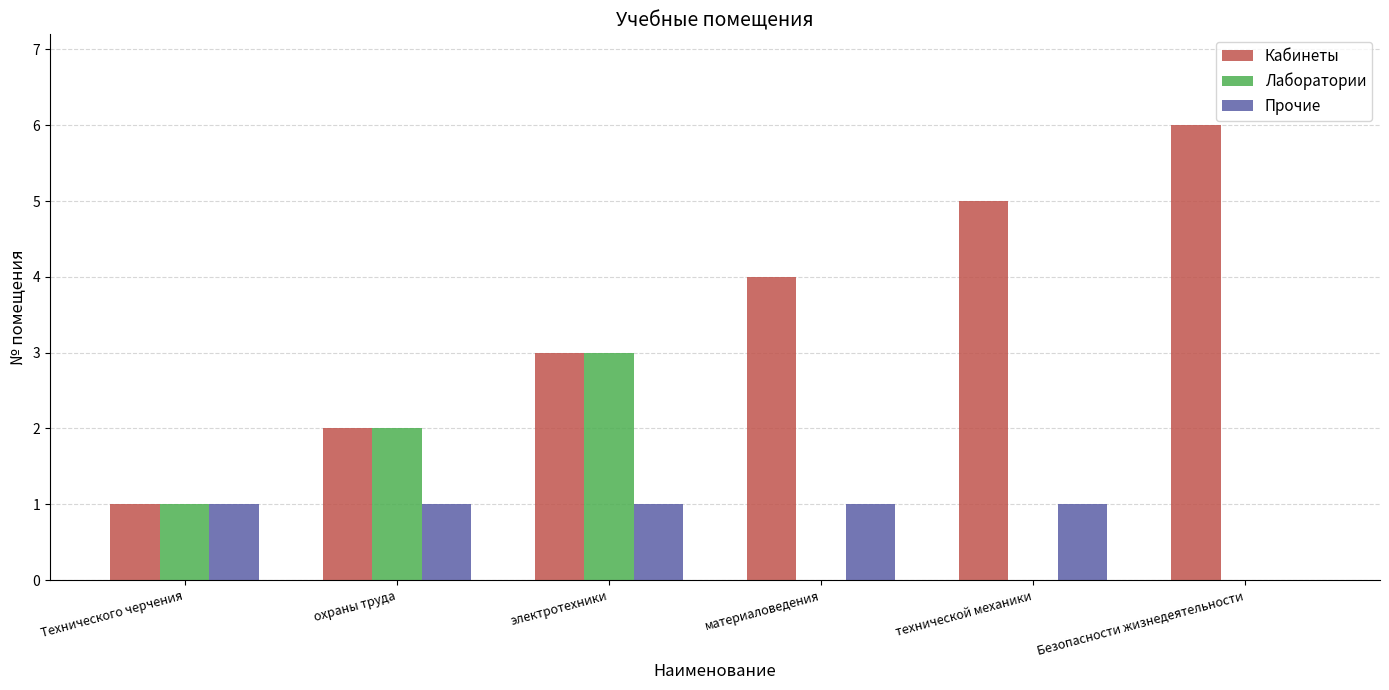

Count the Прочие values in the range 1 to 2.

5